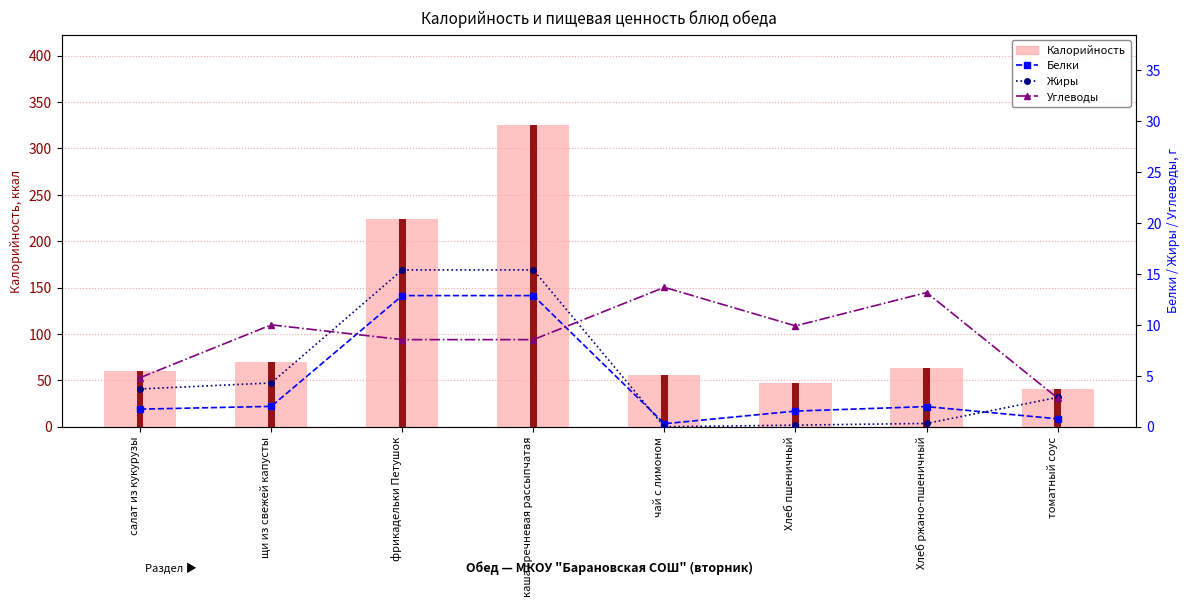

Which has a higher value, Хлеб ржано-пшеничный or щи из свежей капусты?

щи из свежей капусты